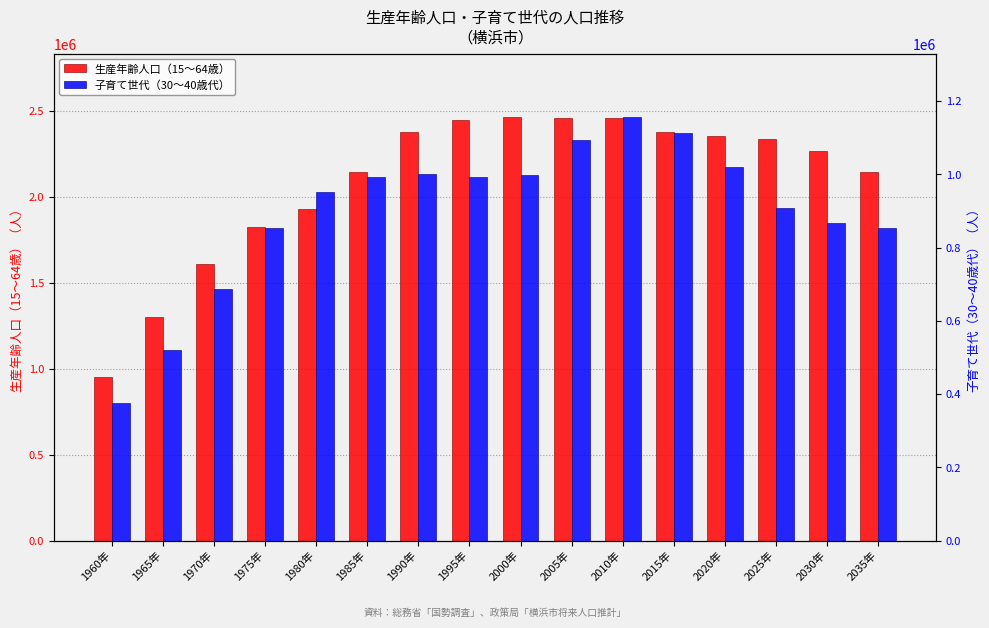

What is the value of the 生産年齢人口（15～64歳） bar at the 7th from the left?

2373769